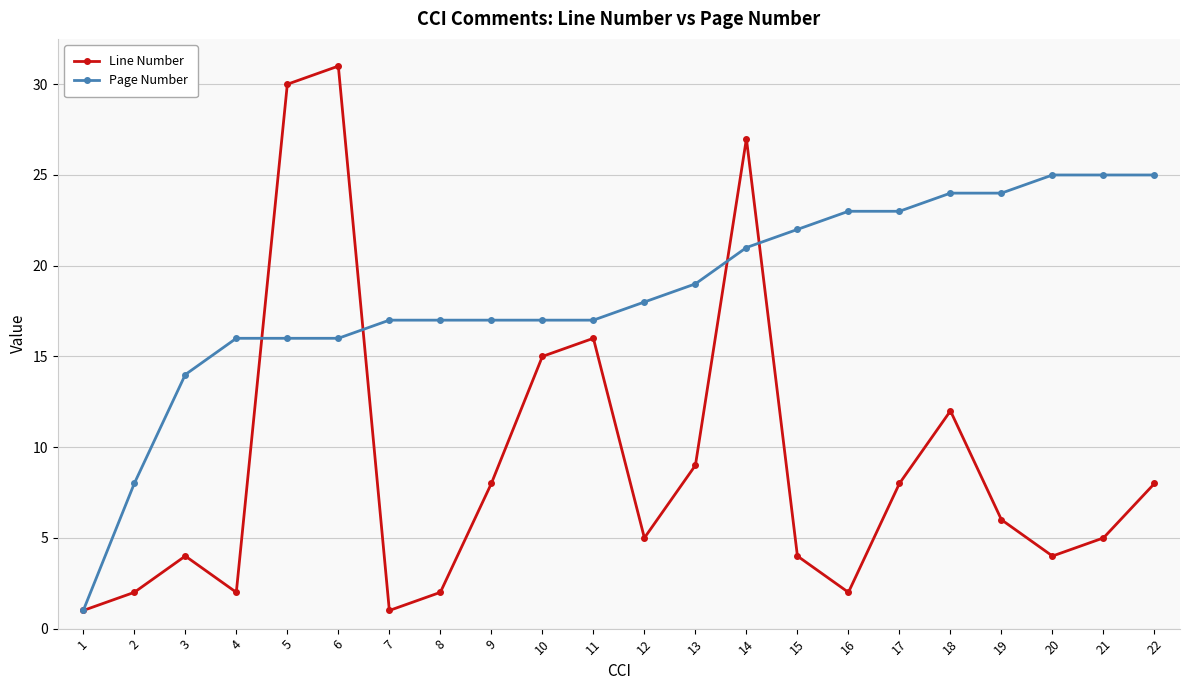

True or false: Line Number has more than 2 points higher than both neighbors.

True